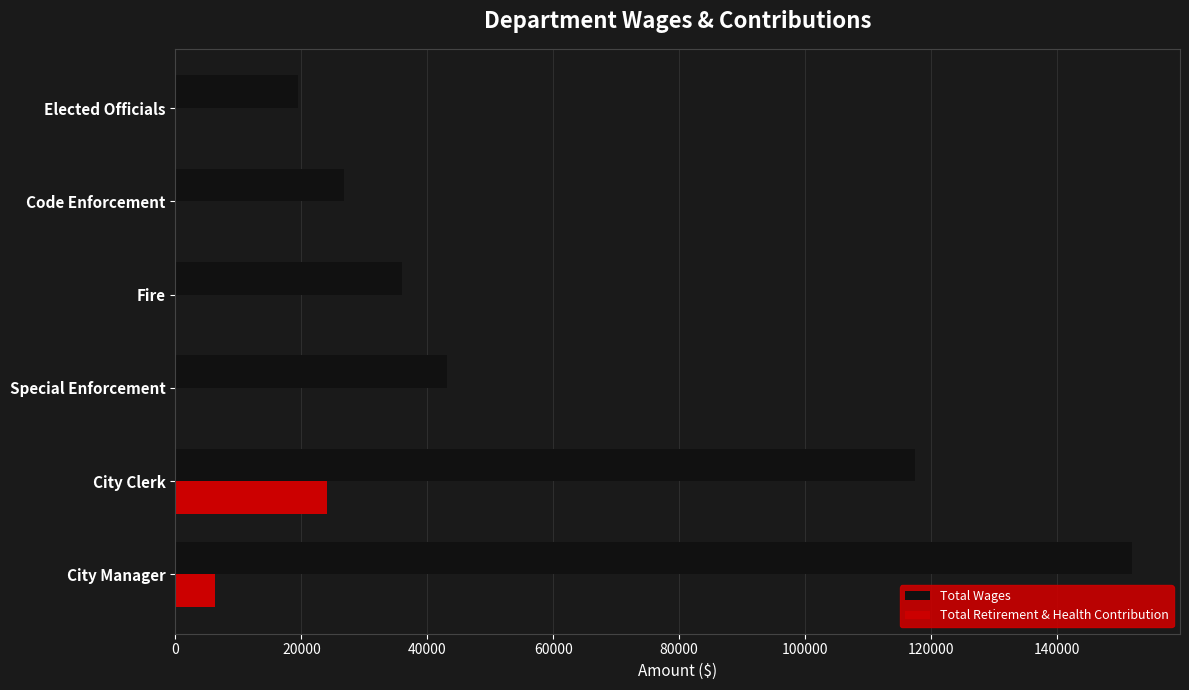

What is the highest value of the Total Wages series?

151940